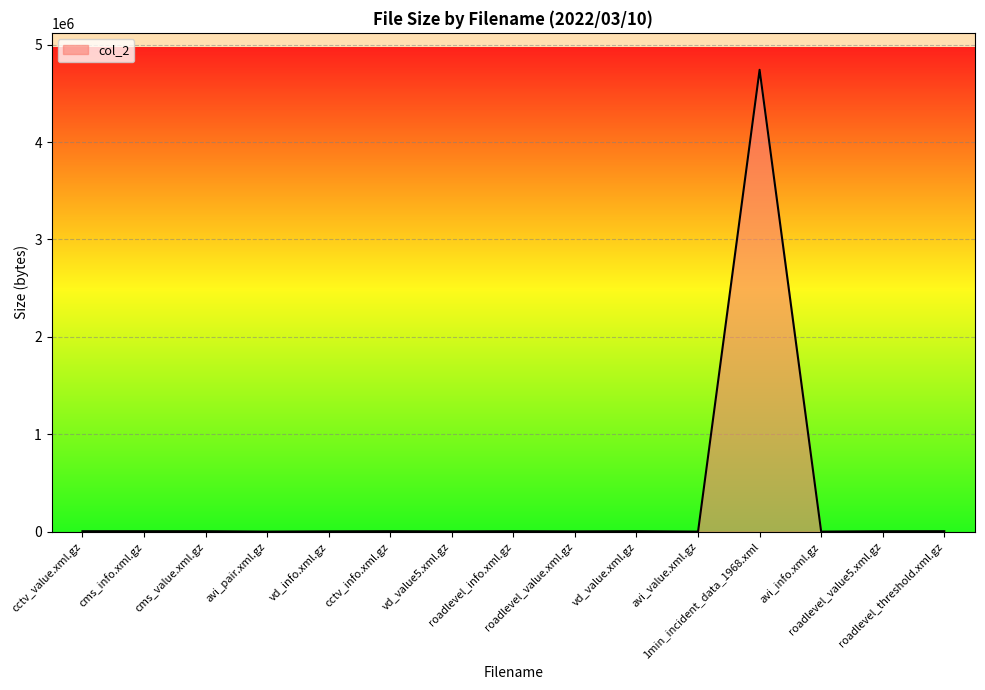

Count the number of data series in this chart.

1